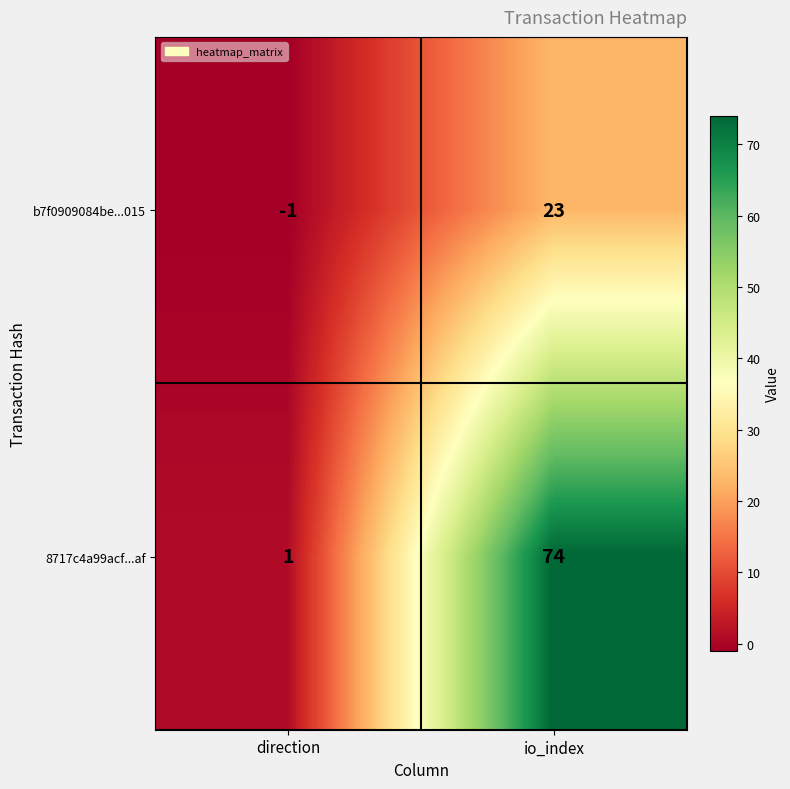

Reading left to right, transcribe all the data shown in this chart.

b7f0909084be...015: -1	23
8717c4a99acf...af: 1	74